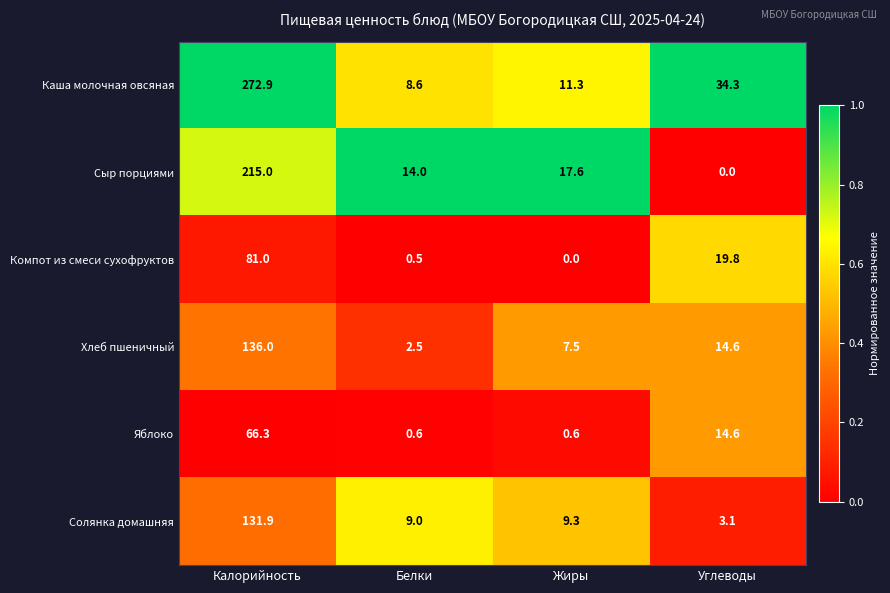

What is the difference between the Солянка домашняя values at Белки and Калорийность?

122.9